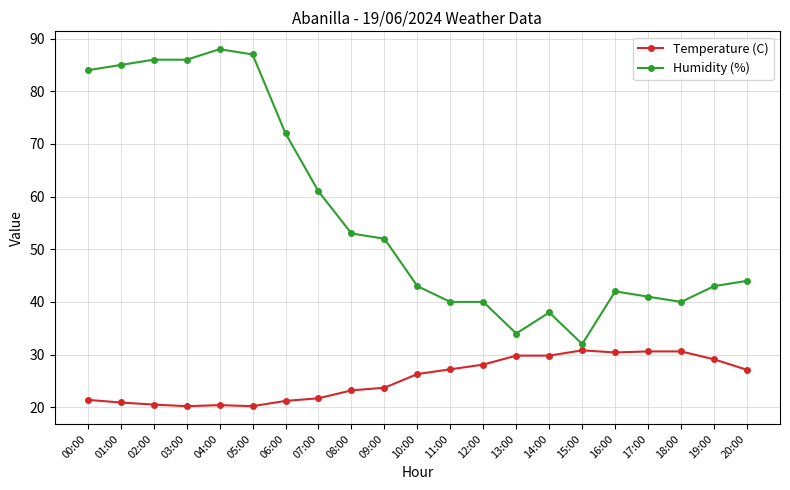

Which series has the largest range (max minus min)?

Humidity (%)